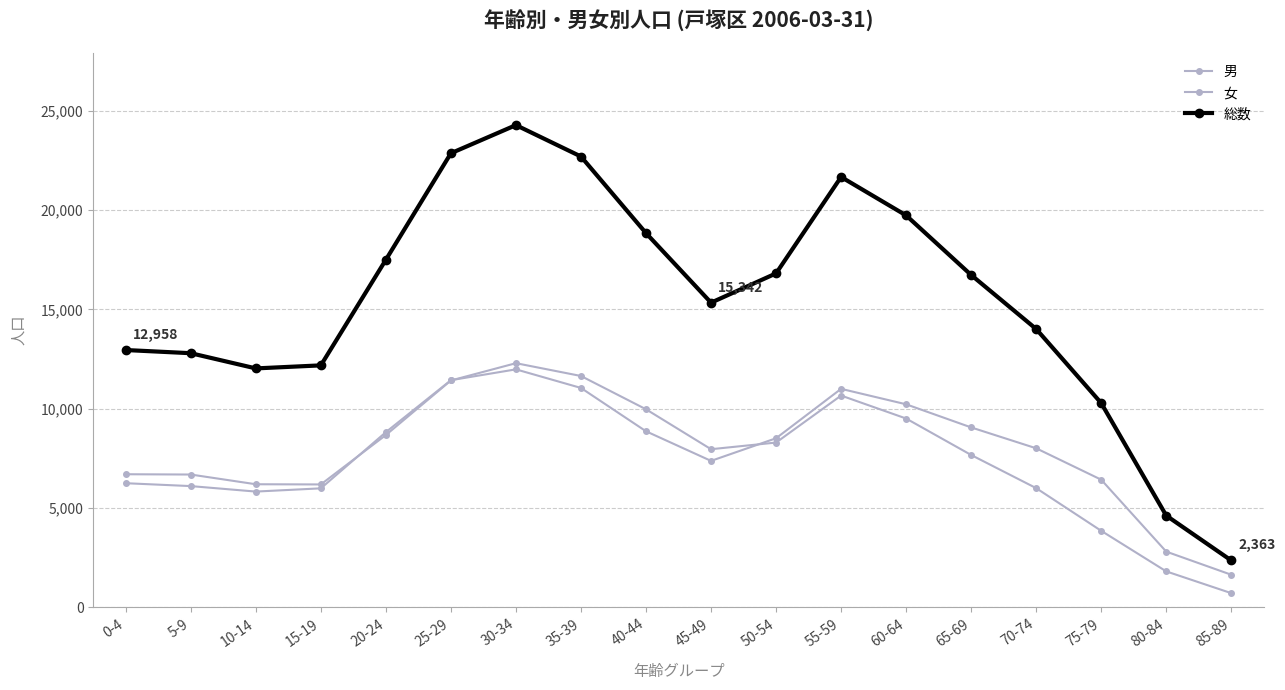

How many interior local peaks does the 男 series have?

2